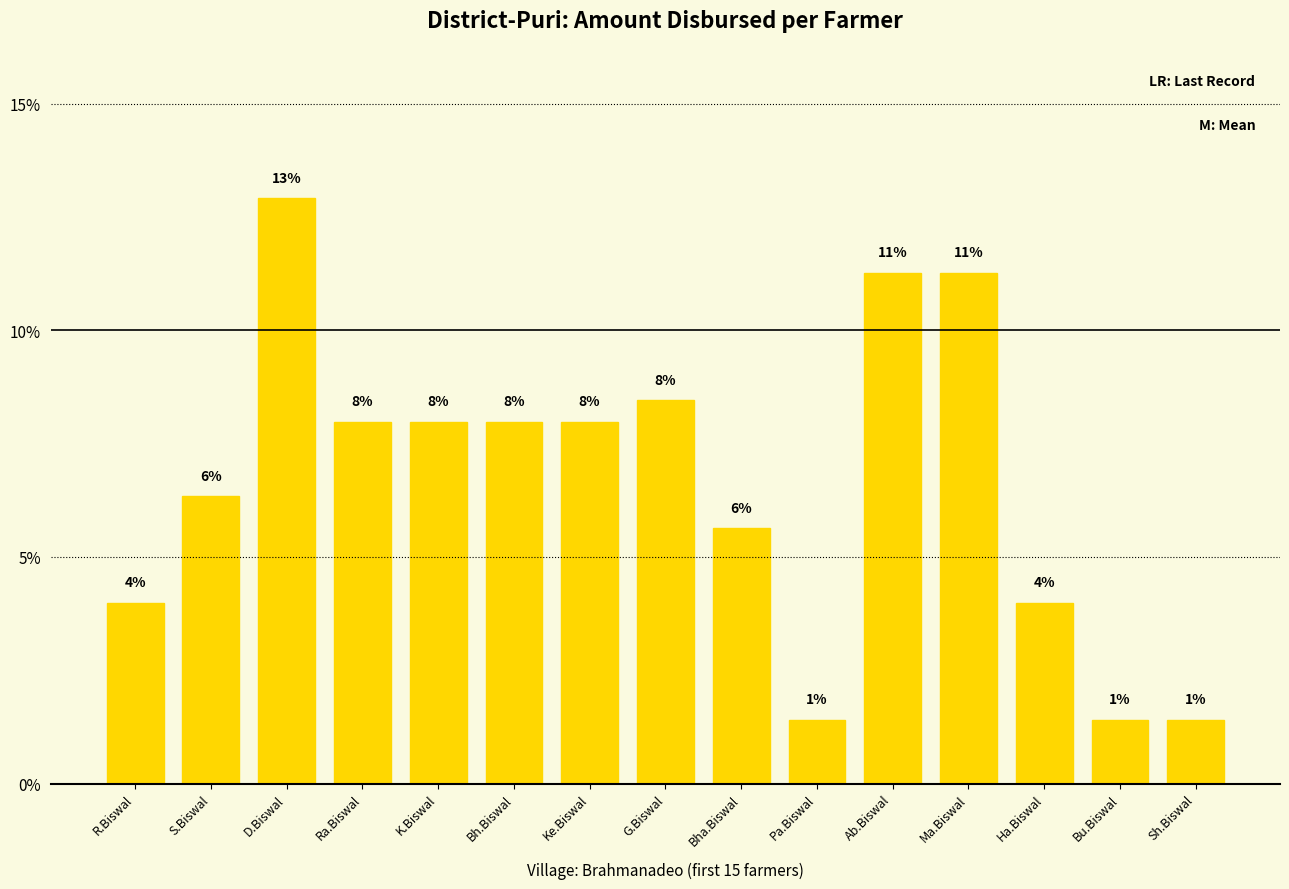

Reading left to right, extract all data points from this chart.

R.Biswal=4.0	S.Biswal=6.3	D.Biswal=12.9	Ra.Biswal=8.0	K.Biswal=8.0	Bh.Biswal=8.0	Ke.Biswal=8.0	G.Biswal=8.5	Bha.Biswal=5.6	Pa.Biswal=1.4	Ab.Biswal=11.3	Ma.Biswal=11.3	Ha.Biswal=4.0	Bu.Biswal=1.4	Sh.Biswal=1.4